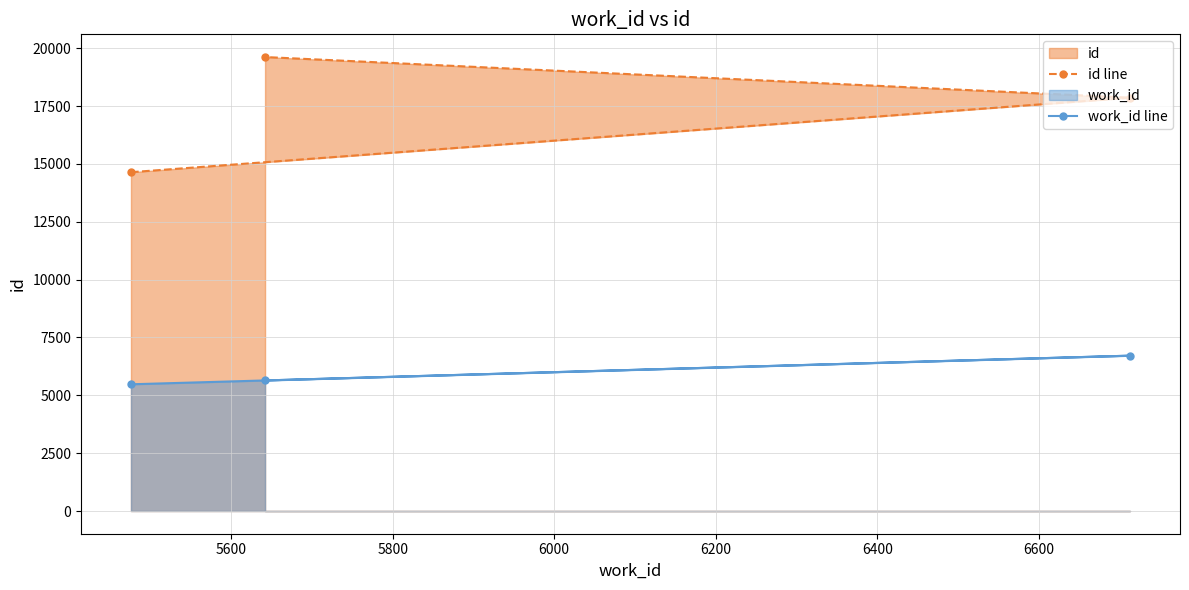

What is the lowest value of the id line series?

14640